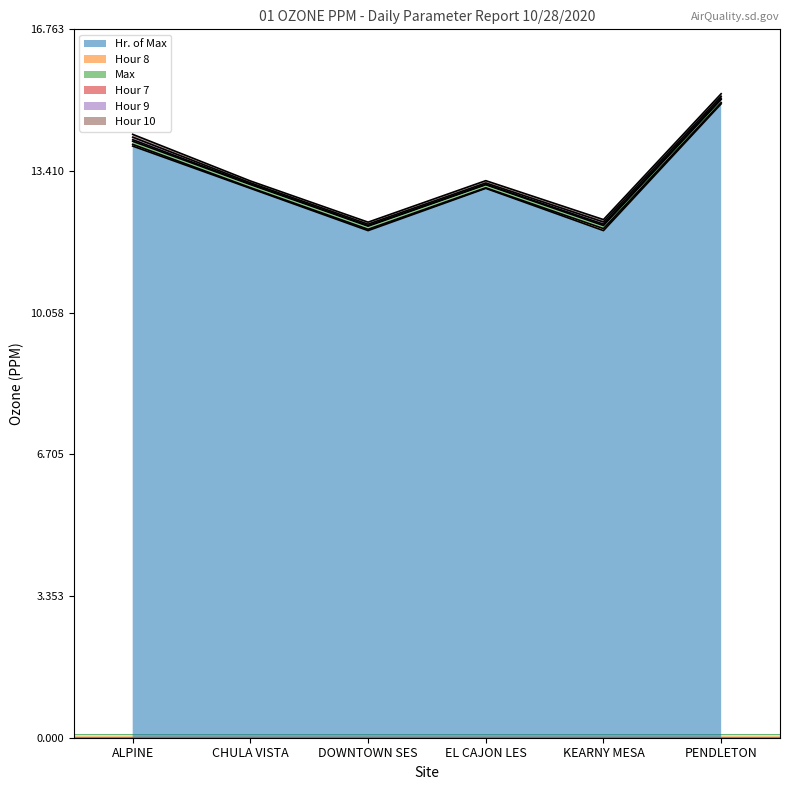

What is the difference between the highest and lowest values at KEARNY MESA?

12.0